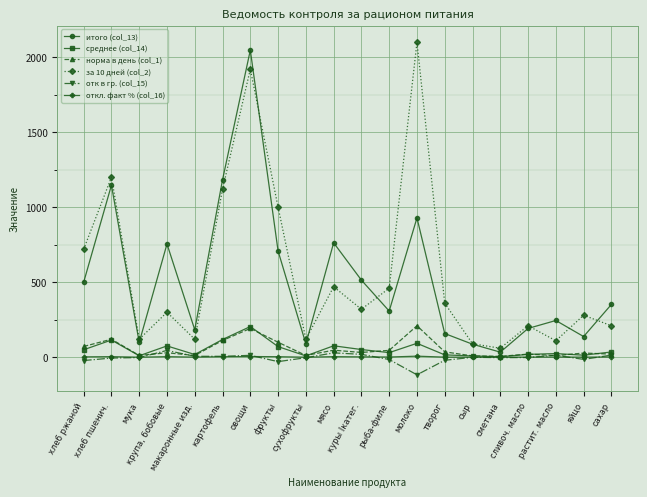

What is the difference between the maximum and minimum values in the откл. факт % (col_16) series?

7.1